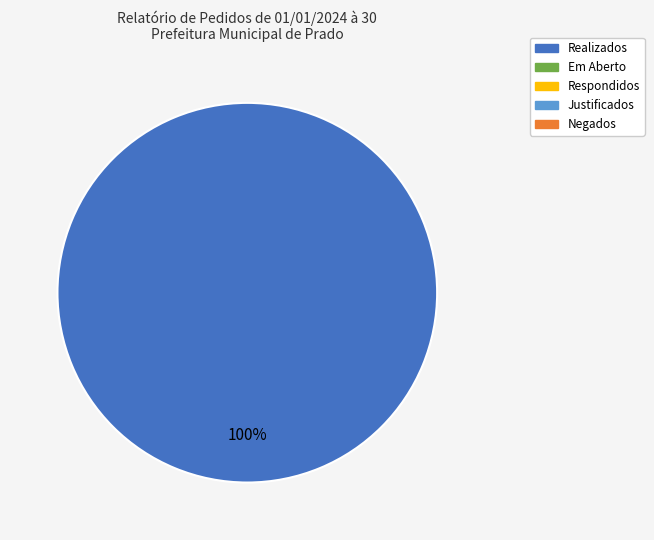

Is there a majority slice in this chart?

Yes